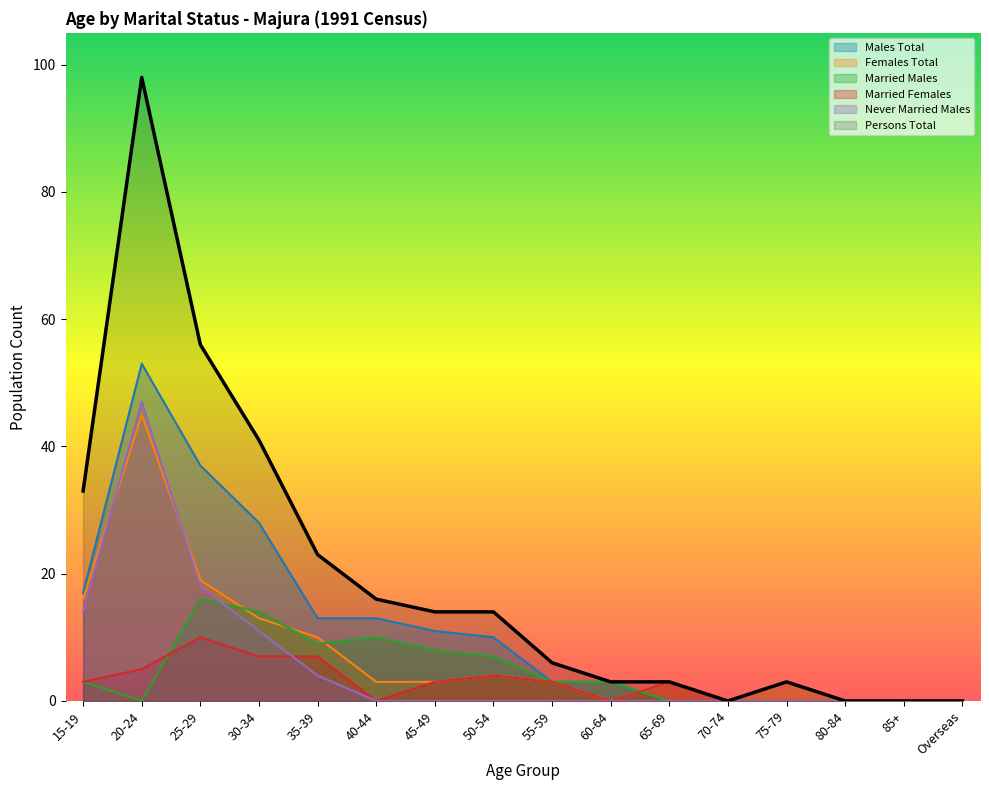

What is the label of the 10th point from the left?

60-64